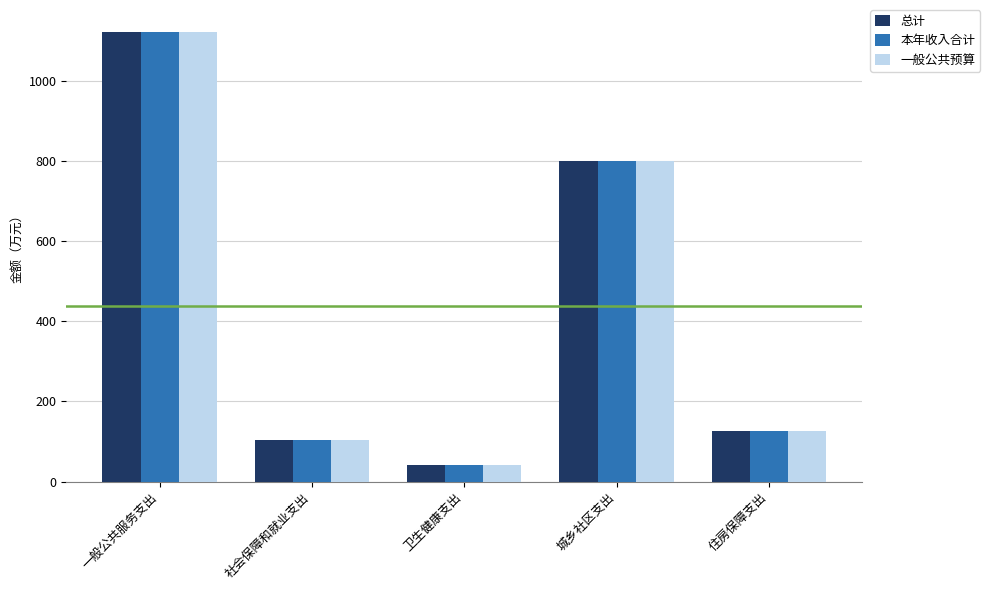

Where is 总计 nearest to the value 581?

城乡社区支出